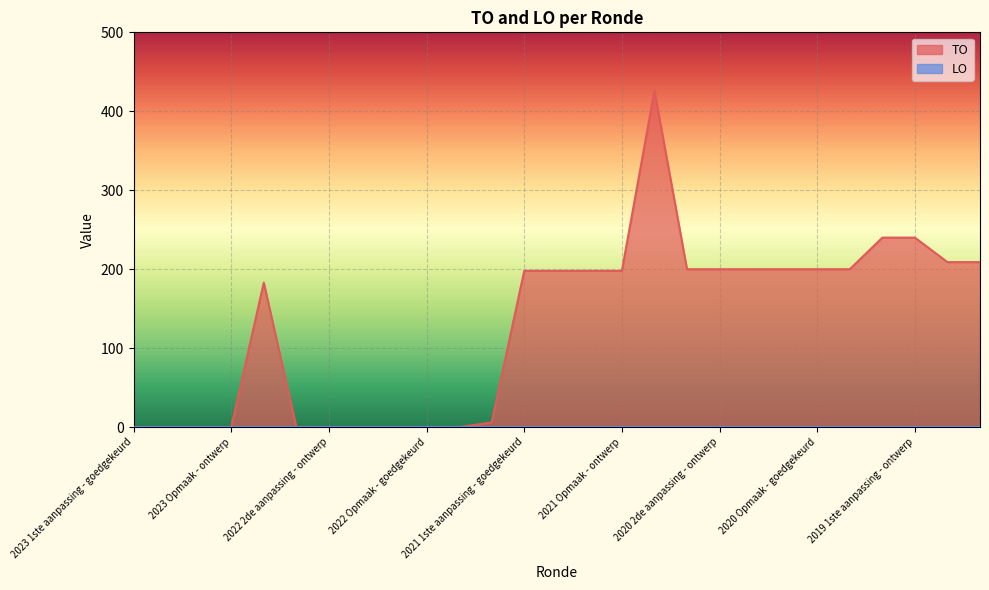

At which label does the data first exceed 198?

2020 uitvoering